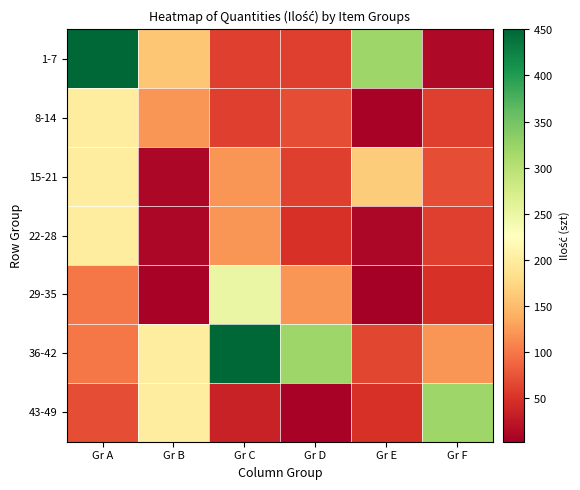

At Gr B, list the series in order from smallest to largest.

29-35, 15-21, 22-28, 8-14, 1-7, 36-42, 43-49